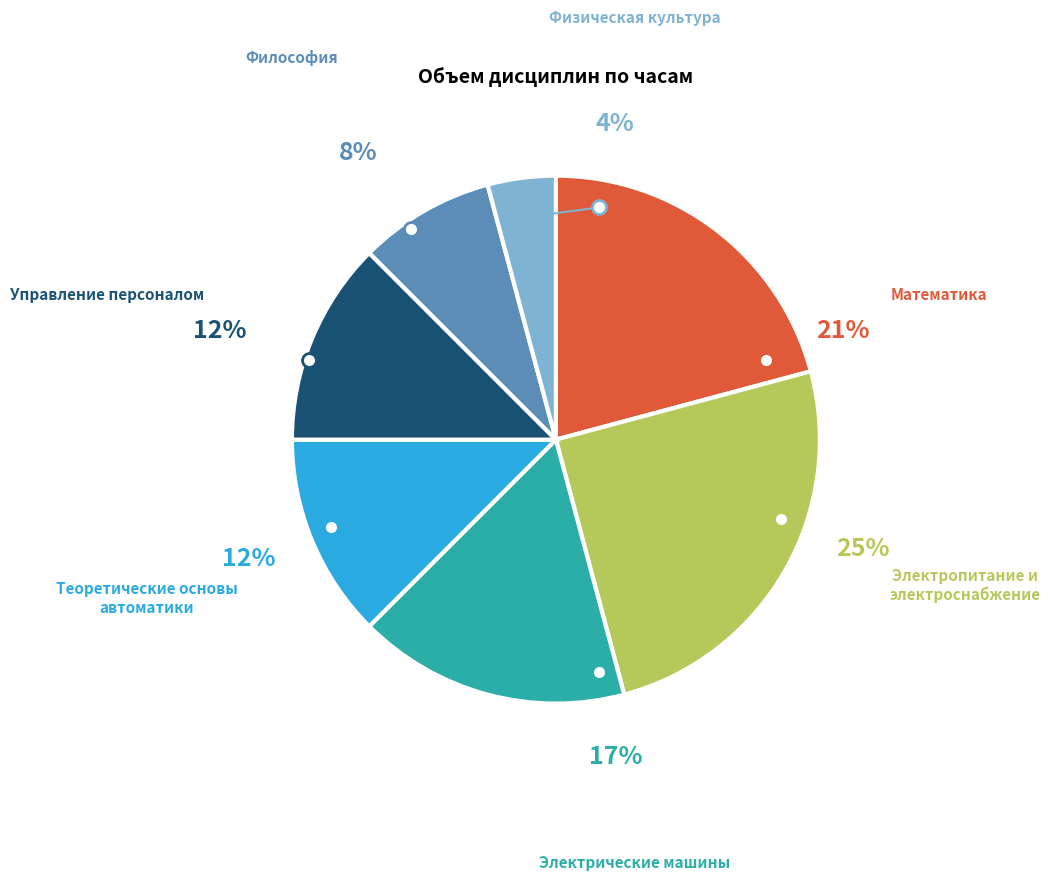

Which category has the smallest portion of the pie?

Физическая культура